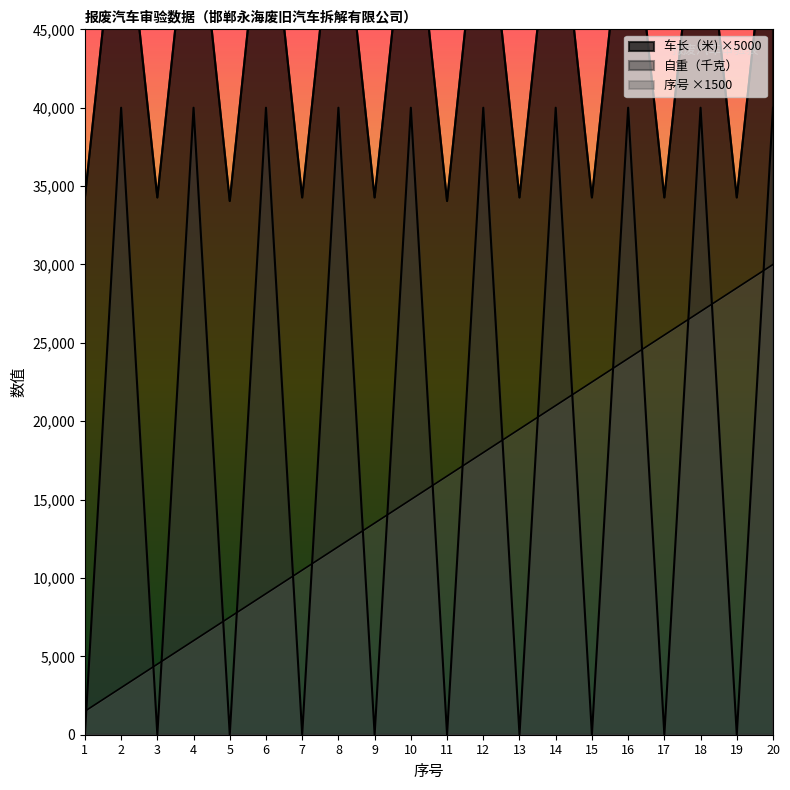

Is it true that 自重（千克） equals -15578 at 9?

False